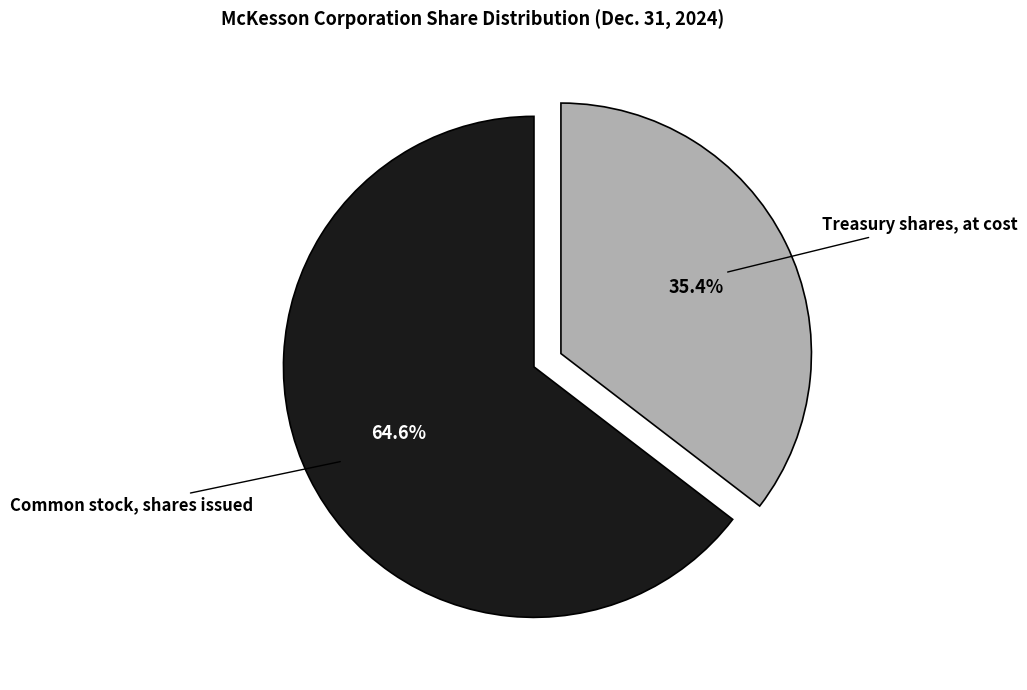

Does any single category account for the majority?

Yes